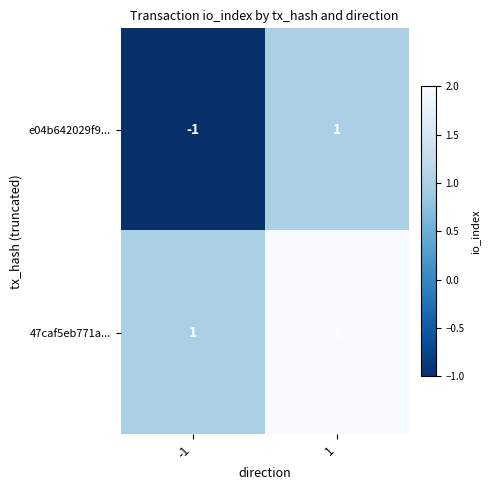

Which series has the widest spread of values?

e04b642029f9...